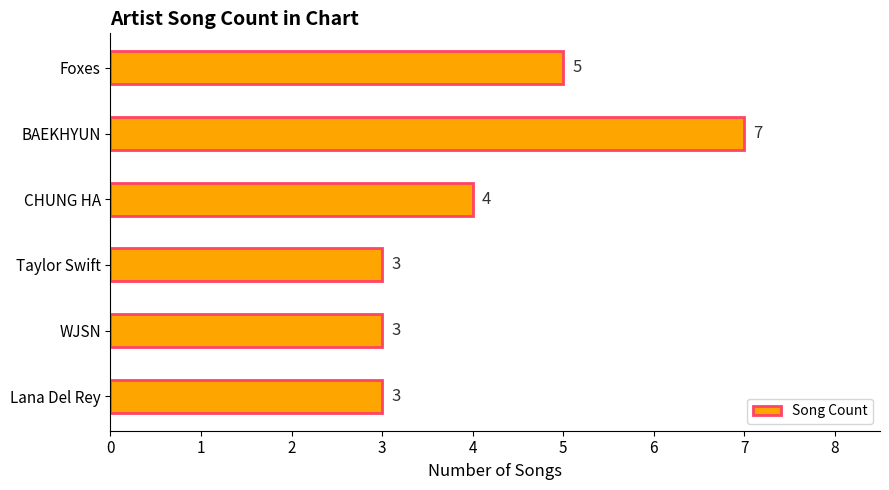

The value at Foxes is 8. True or false?

False